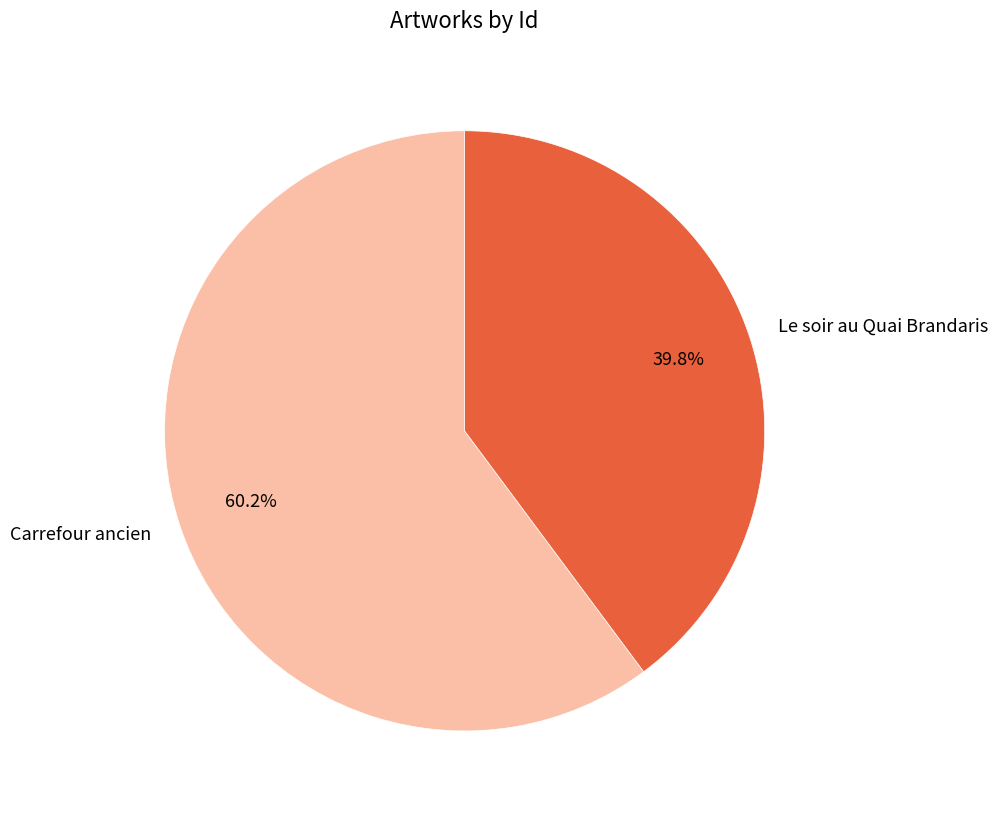

Approximately how many times larger is the value at Le soir au Quai Brandaris compared to Carrefour ancien?

0.7